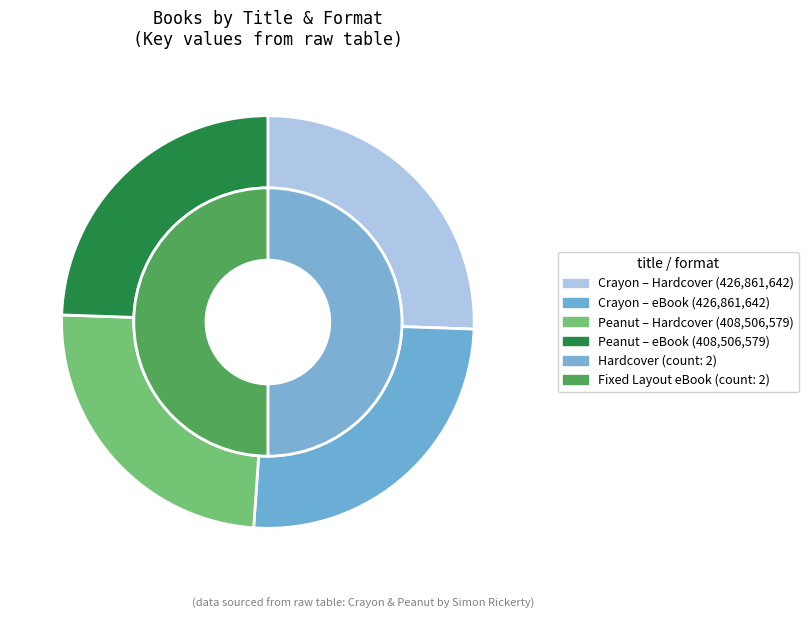

The Fixed Layout eBook (Crayon) slice represents 26% of the pie. True or false?

True